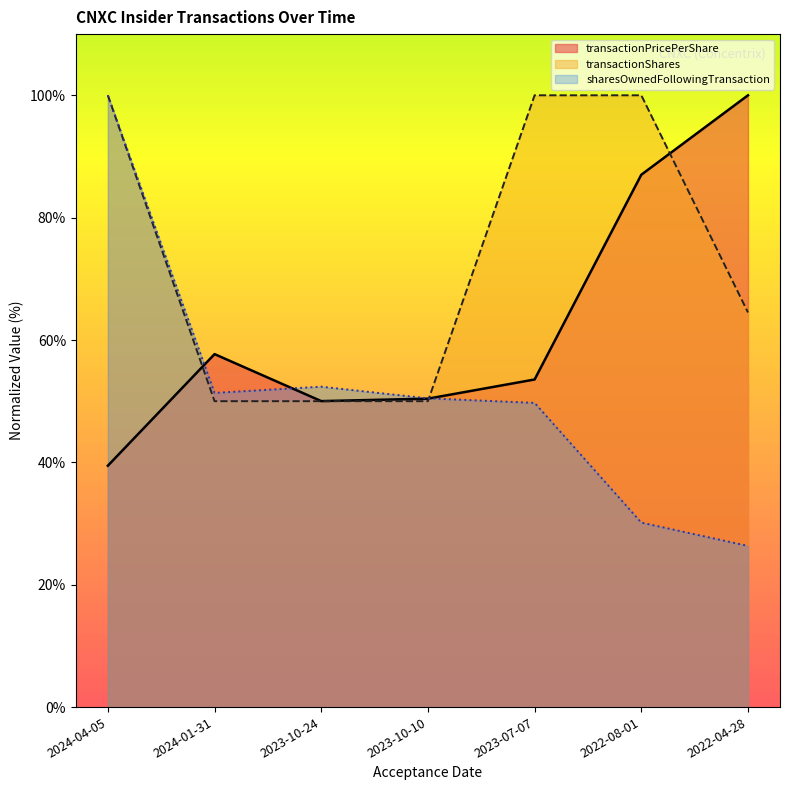

Rank the categories by sharesOwnedFollowingTransaction value from highest to lowest.

2024-04-05, 2023-10-24, 2024-01-31, 2023-10-10, 2023-07-07, 2022-08-01, 2022-04-28